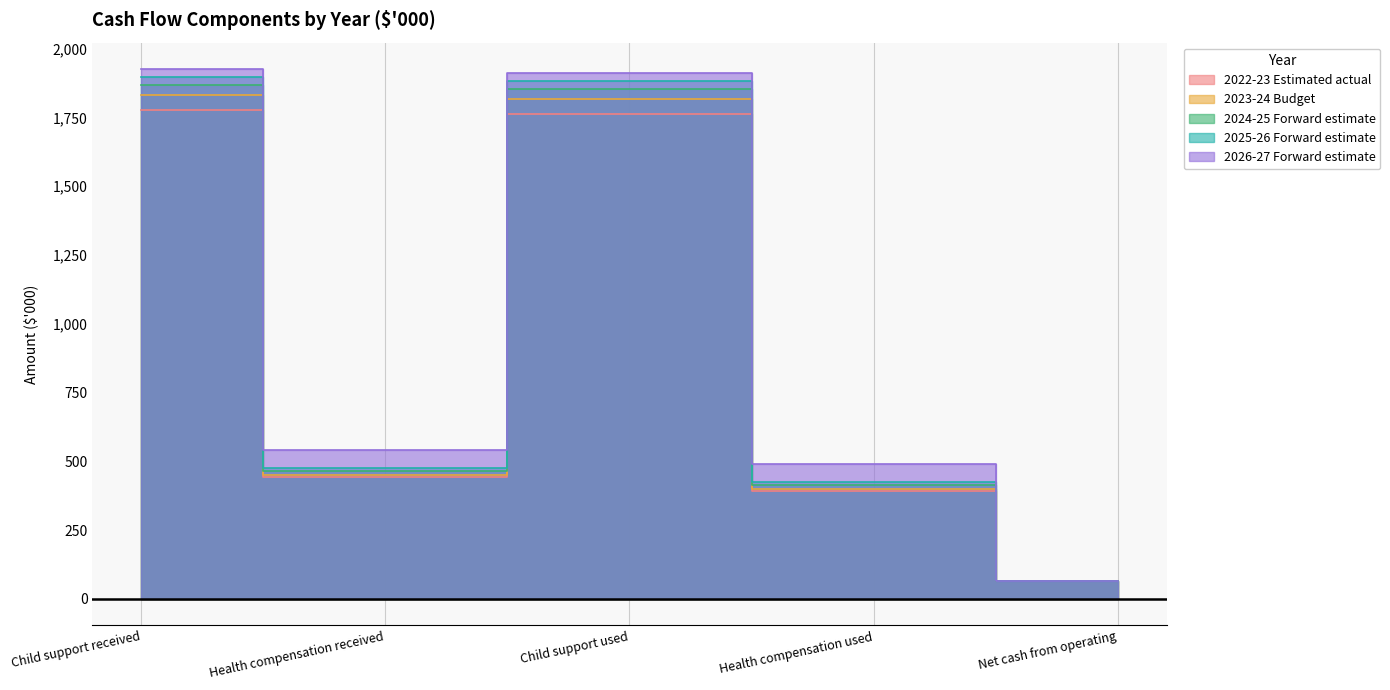

Reading left to right, what are all the values shown in this chart?

2022-23 Estimated actual: 1777.7	444.7	1763.5	392.9	65.9
2023-24 Budget: 1831.8	451.9	1817.3	400.1	66.3
2024-25 Forward estimate: 1867.9	465.0	1853.0	413.2	66.6
2025-26 Forward estimate: 1898.0	477.0	1882.9	425.3	66.8
2026-27 Forward estimate: 1925.2	540.5	1909.9	488.8	67.1